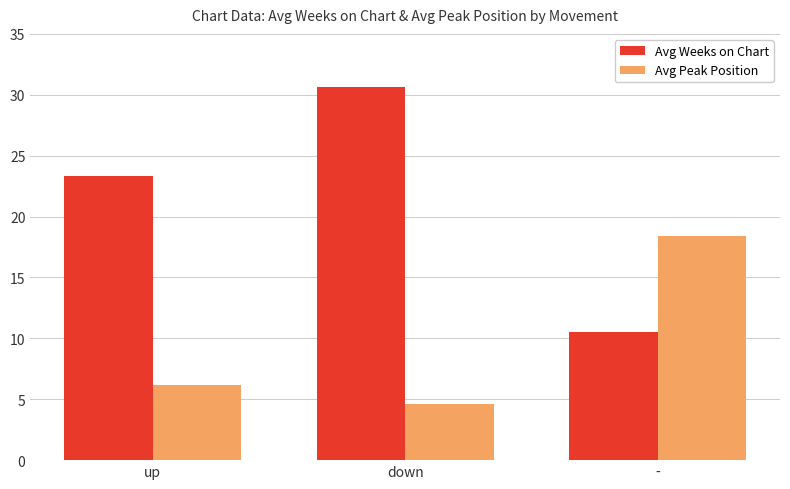

Where does the Avg Peak Position series first go above 6?

up